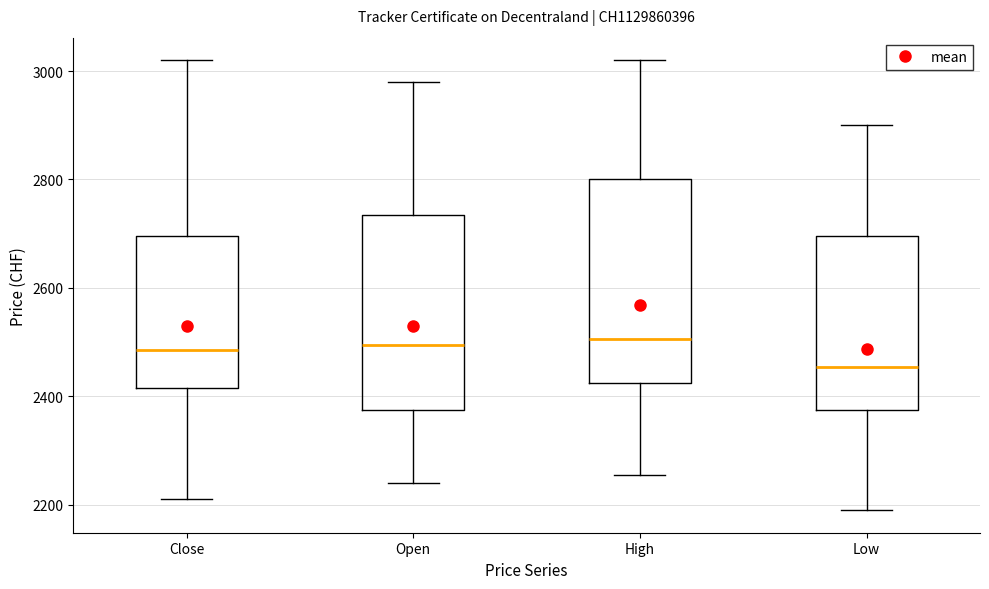

Which box's median line is the lowest?

Low